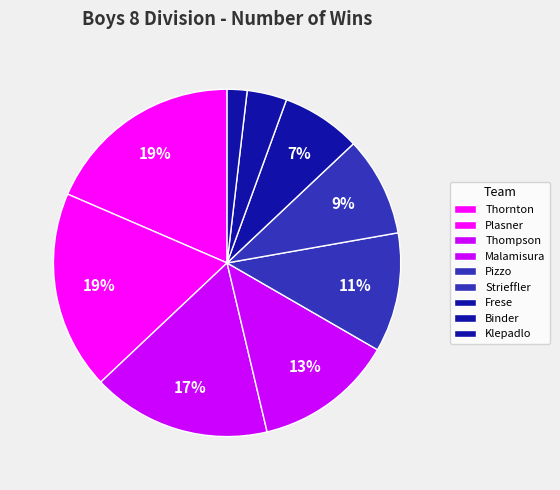

Is Plasner the majority of the pie?

No